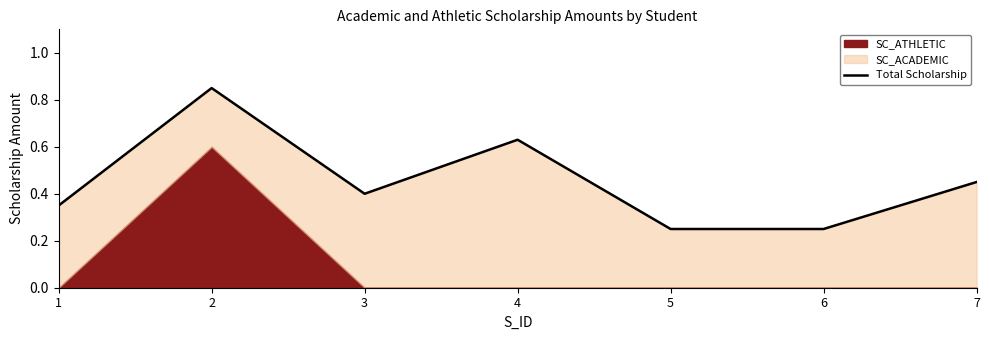

What is the minimum value shown in the chart?

0.2